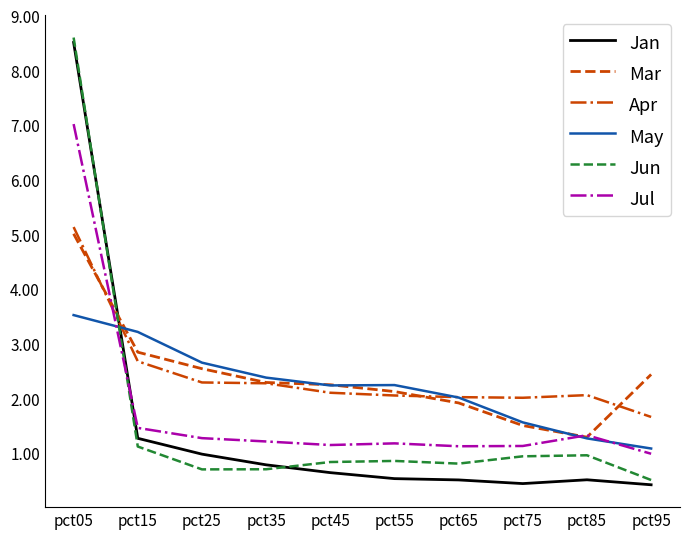

List the series in order of their peak value, lowest first.

May, Mar, Apr, Jul, Jan, Jun